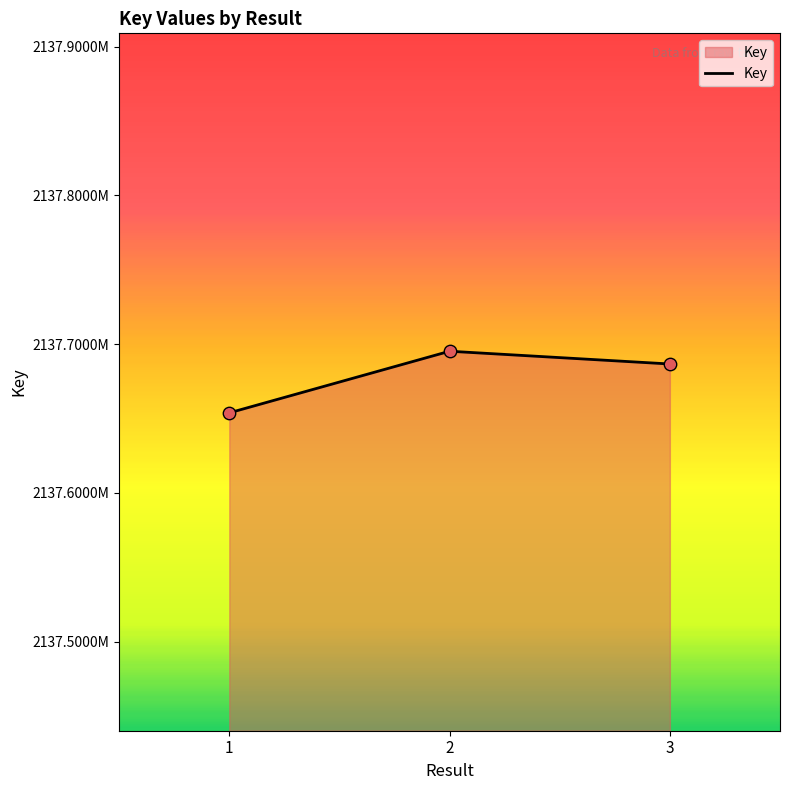

What is the ratio of the value at 1 to the value at 3?

1.0